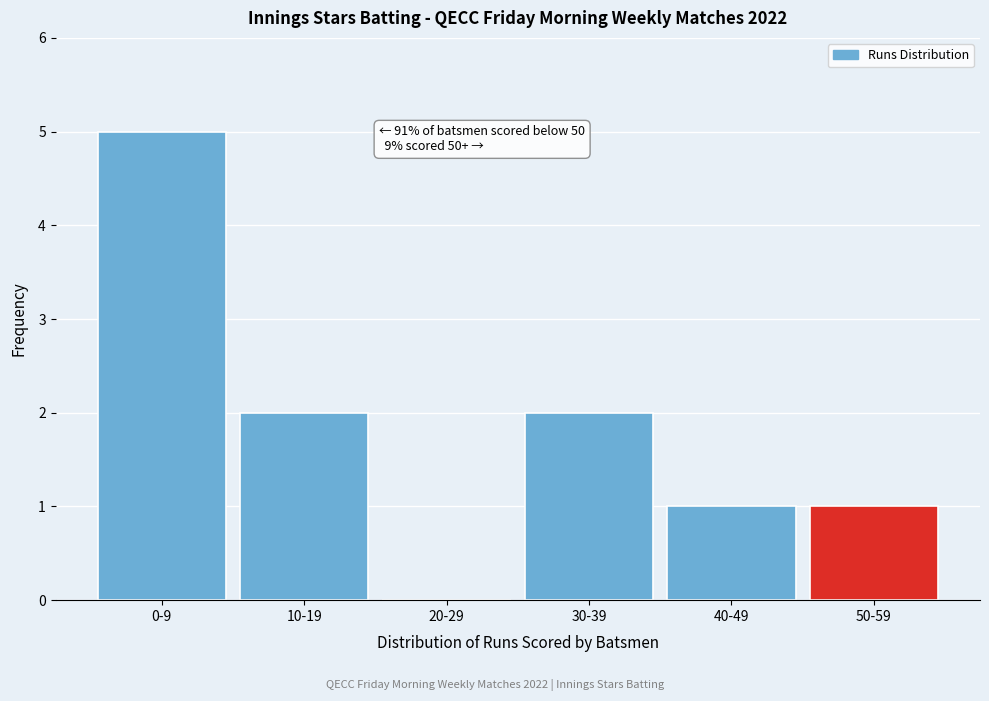

Reading left to right, transcribe all the data shown in this chart.

0-9=5	10-19=2	20-29=0	30-39=2	40-49=1	50-59=1